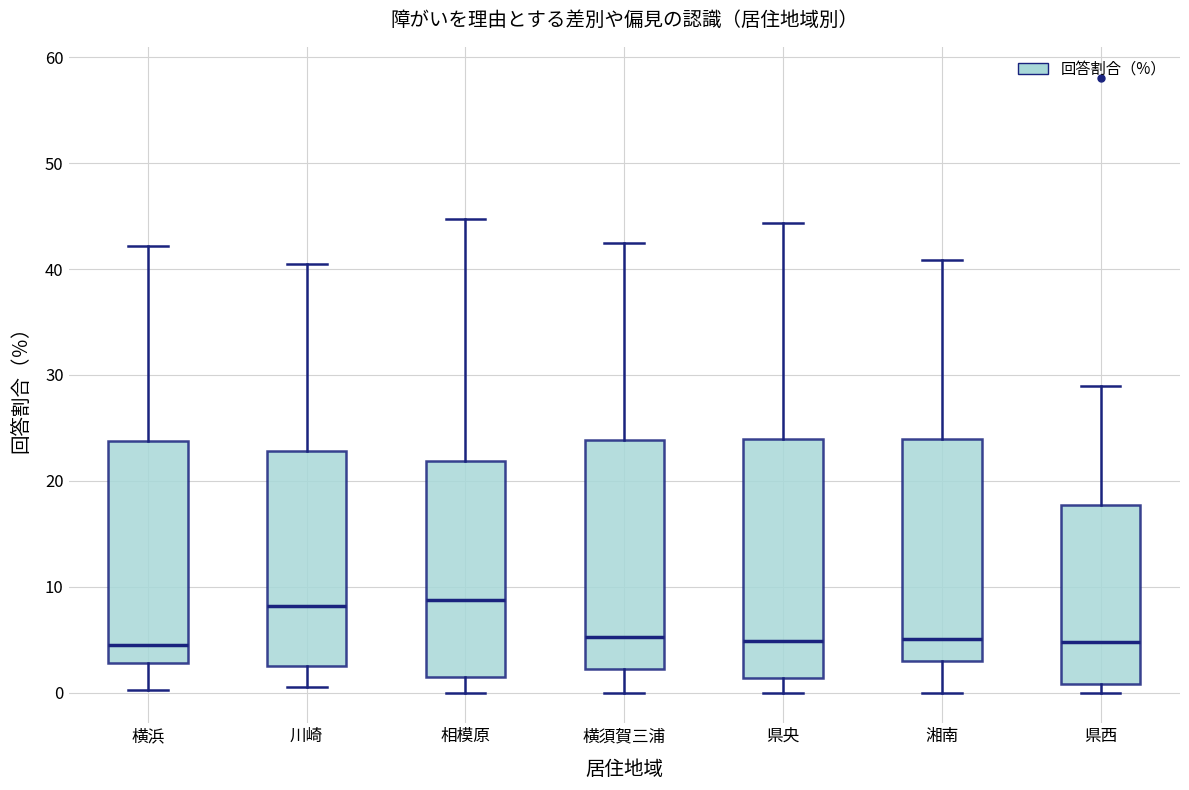

Reading left to right, transcribe this box plot: for each box, give where its median line is, the range the box spans, and where its two whiskers end, as read against the y-axis. The values are not printed on the chart, so give them approximately, as read against the axis.

横浜: median 5, box 3 to 24, whiskers 0 to 42
川崎: median 8, box 3 to 23, whiskers 1 to 41
相模原: median 9, box 1 to 22, whiskers 0 to 45
横須賀三浦: median 5, box 2 to 24, whiskers 0 to 43
県央: median 5, box 1 to 24, whiskers 0 to 44
湘南: median 5, box 3 to 24, whiskers 0 to 41
県西: median 5, box 1 to 18, whiskers 0 to 29